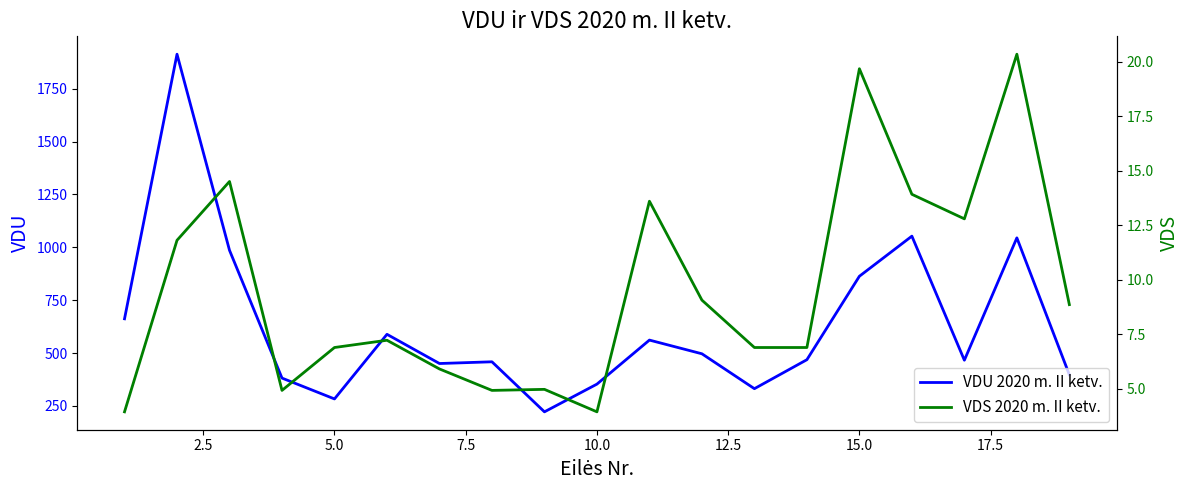

What is the highest value of the VDS 2020 m. II ketv. series?

20.3